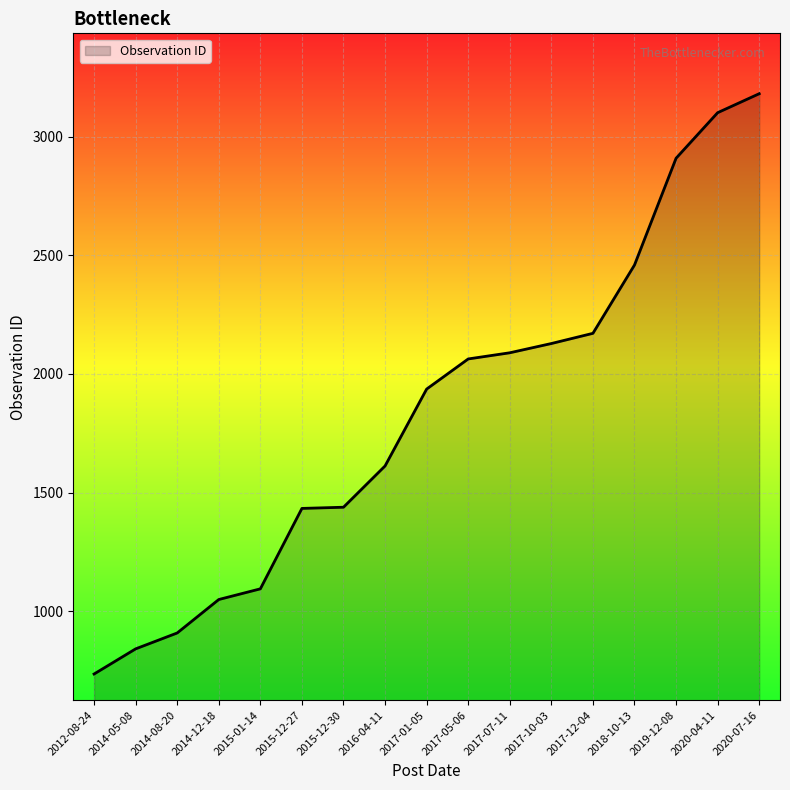

Between 2017-05-06 and 2015-01-14, which is larger?

2017-05-06